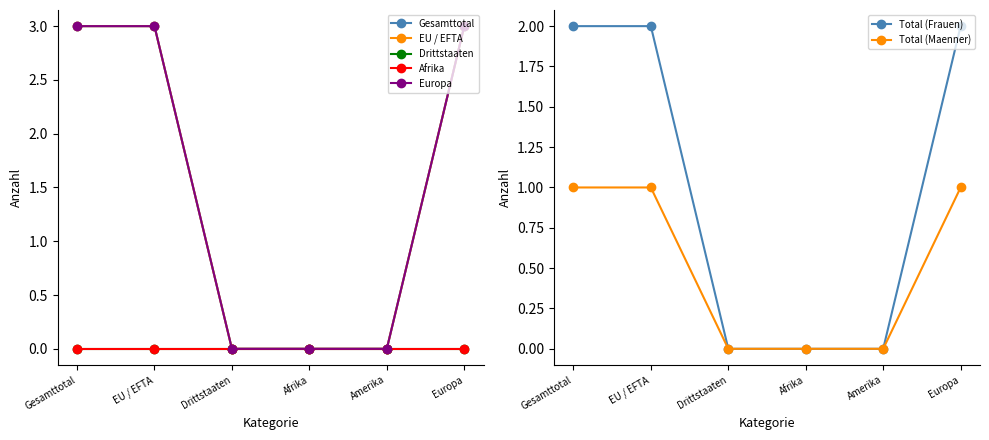

Count the number of categories in the chart.

6